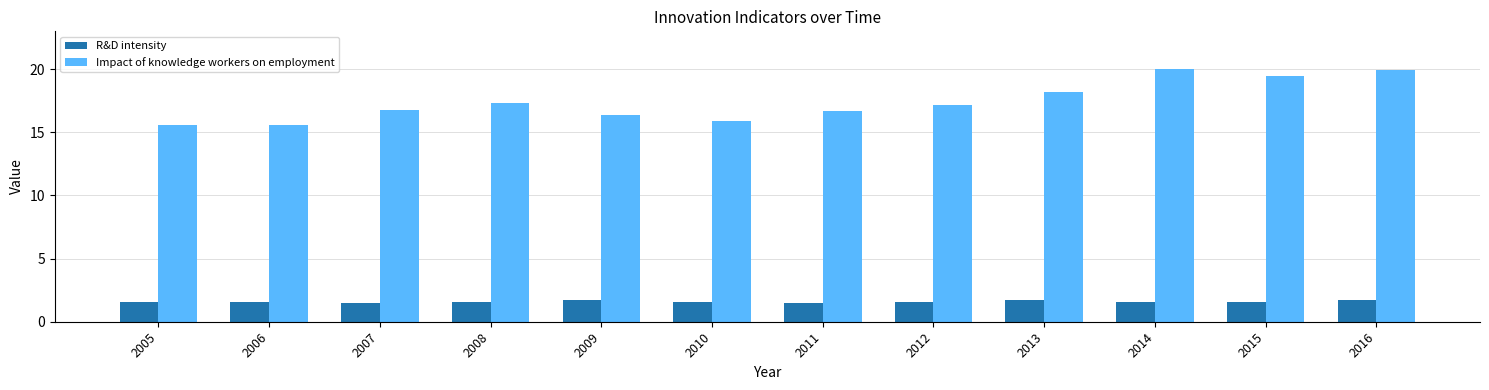

What is the value of the Impact of knowledge workers on employment bar at the 1st from the left?

15.6